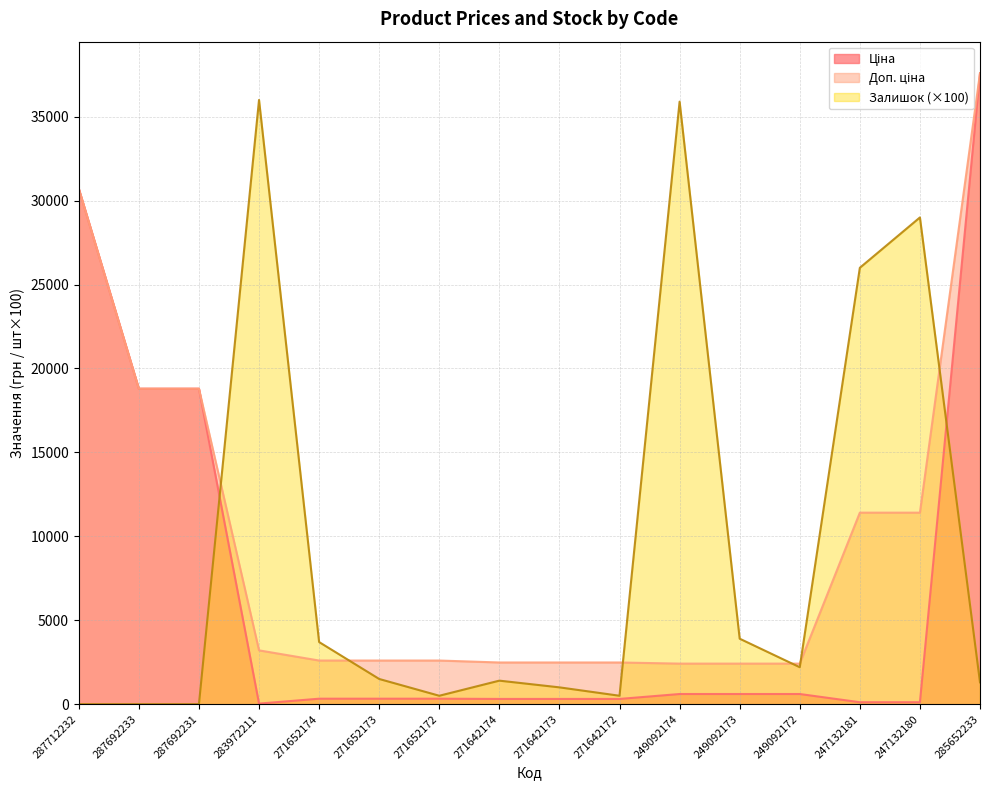

How many lines are shown in the chart?

3